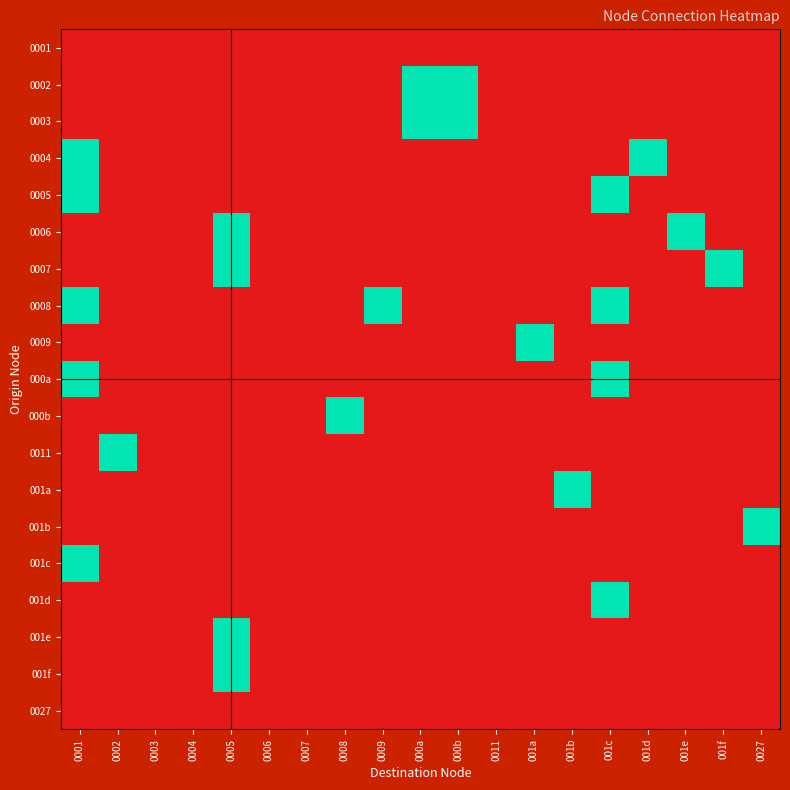

Which series changed the most between 0006 and 0008?

000b